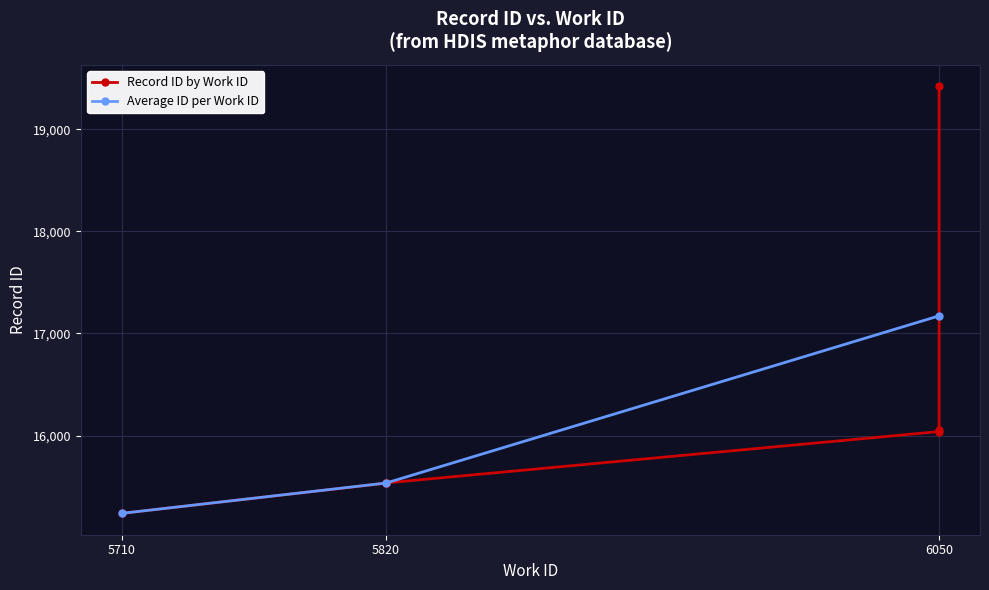

What is the difference between the second highest and minimum values?

818